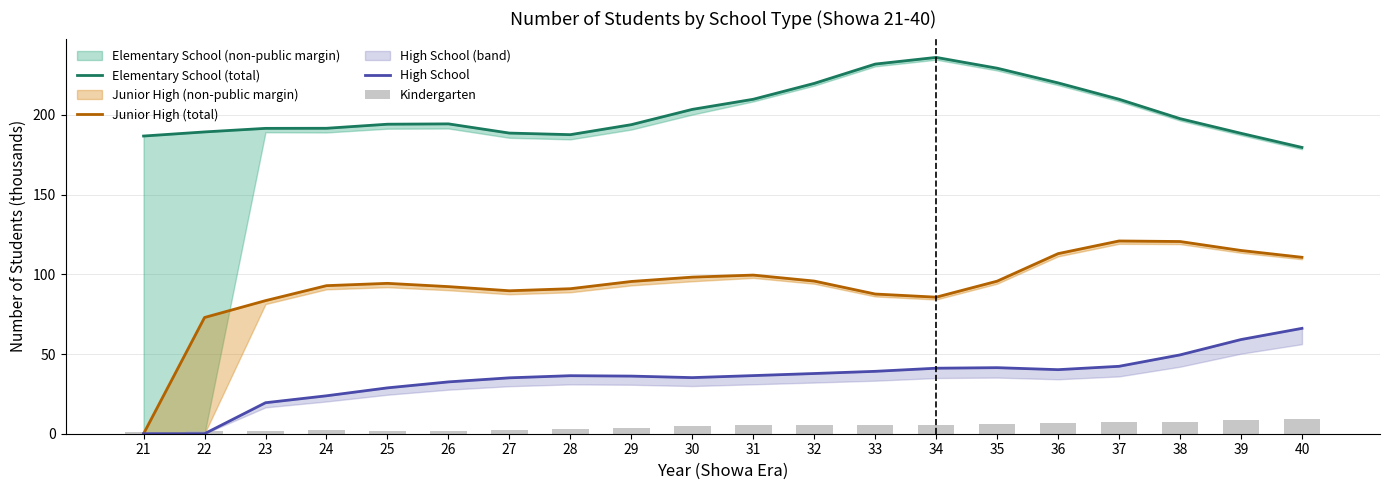

Which series has the largest total across all categories?

Elementary School (total)